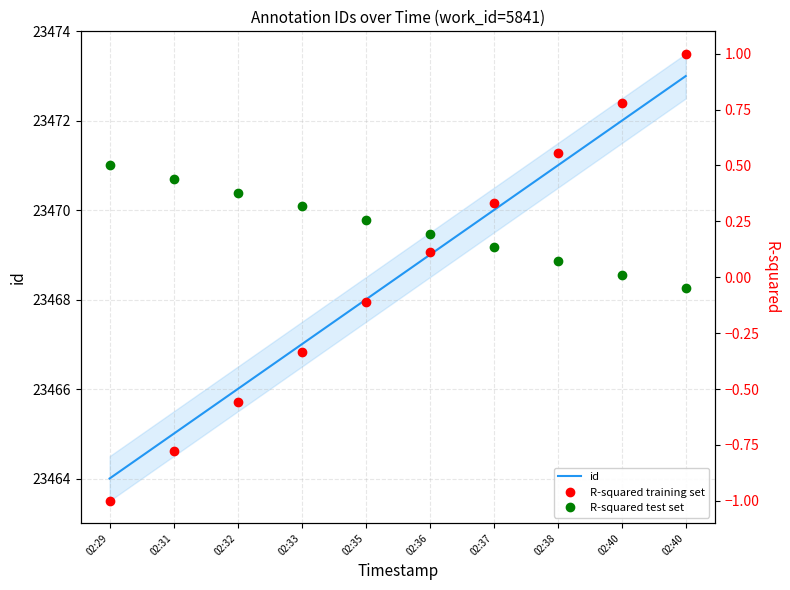

At which label does R-squared test set reach its minimum?

02:40